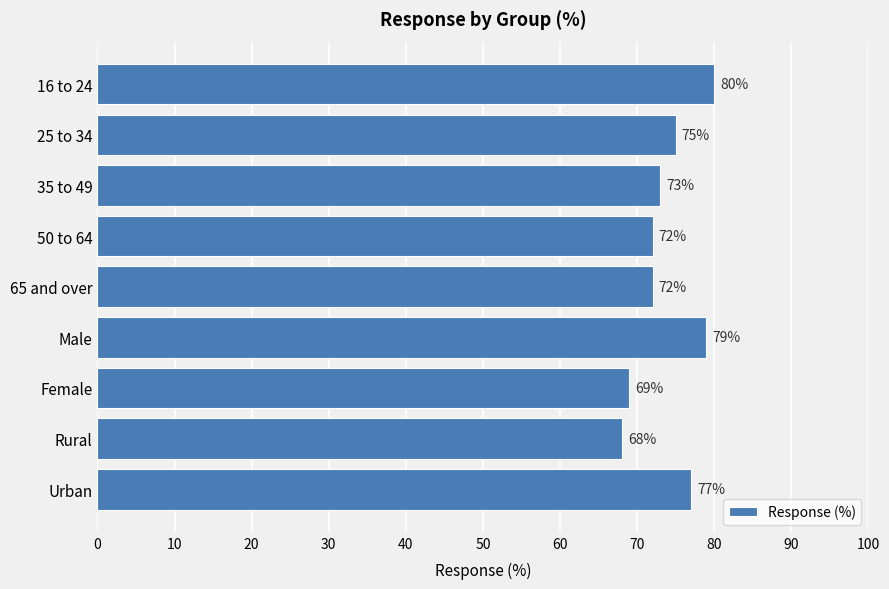

What is the sum of all values?

665